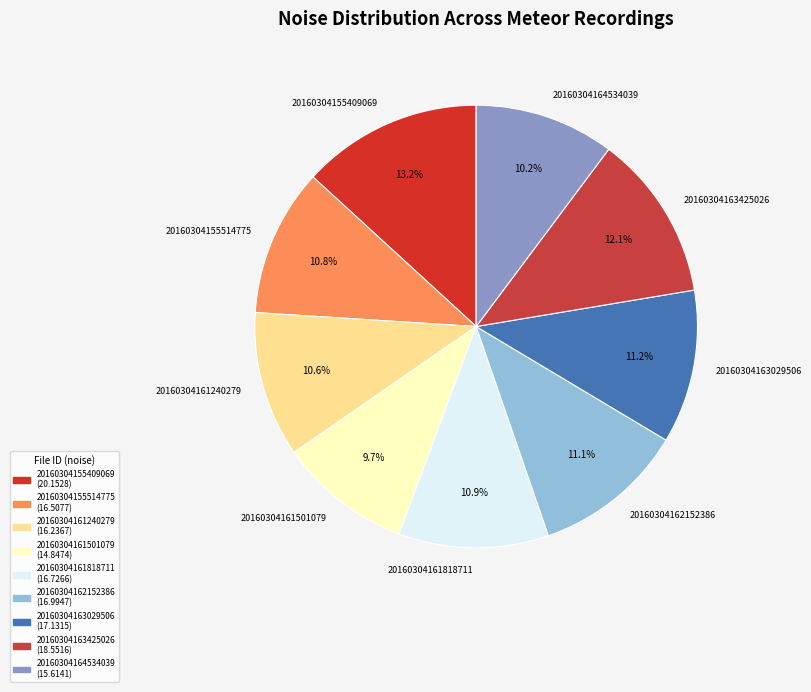

What is the total percentage of 20160304155409069 and 20160304161240279?

23.8%